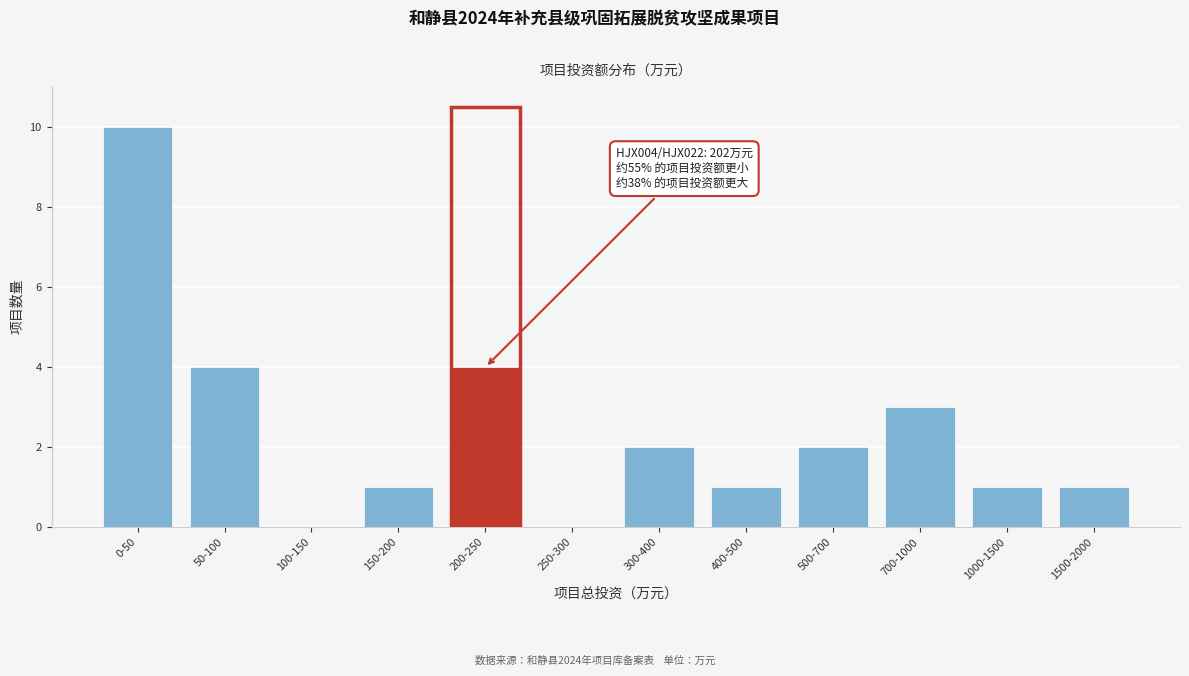

Reading left to right, extract all data points from this chart.

0-50=10	50-100=4	100-150=0	150-200=1	200-250=4	250-300=0	300-400=2	400-500=1	500-700=2	700-1000=3	1000-1500=1	1500-2000=1